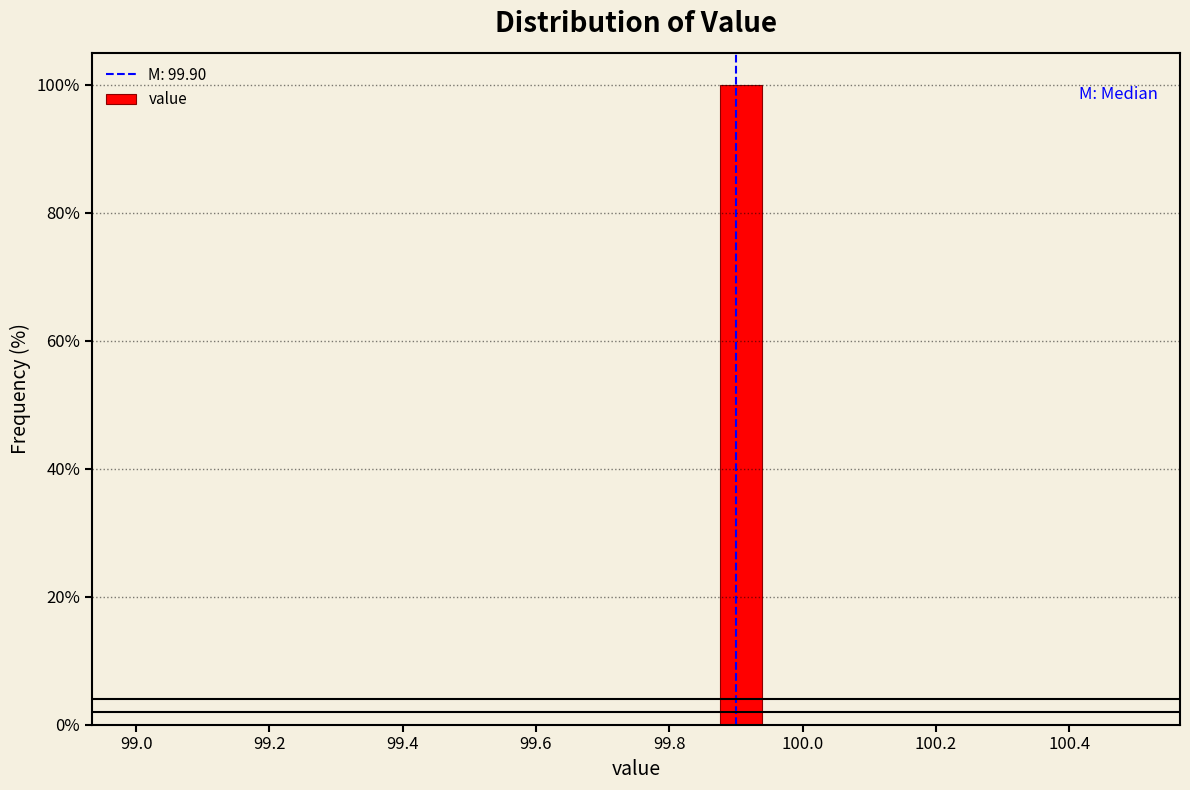

Read against the x-axis, roughly where is the centre of the tallest bar?

99.90